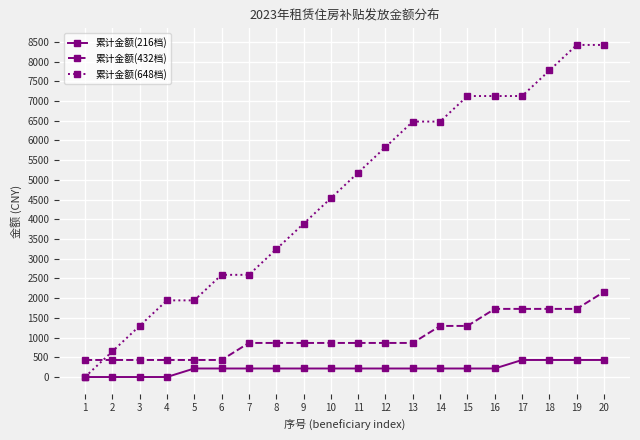

Does the chart have visible grid lines?

Yes